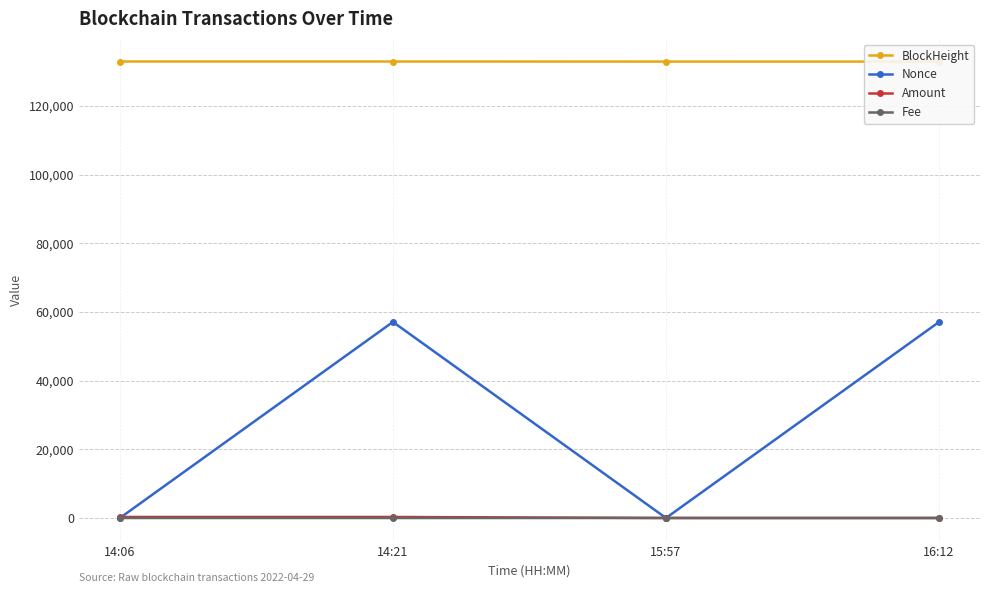

What is the label of the 3rd point from the right?

14:21